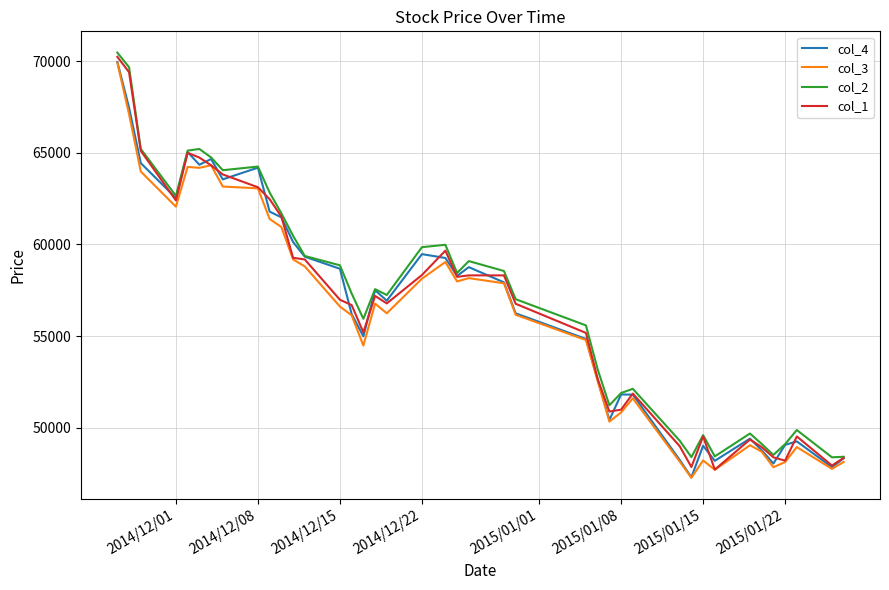

What is the minimum value shown in the chart?

47260